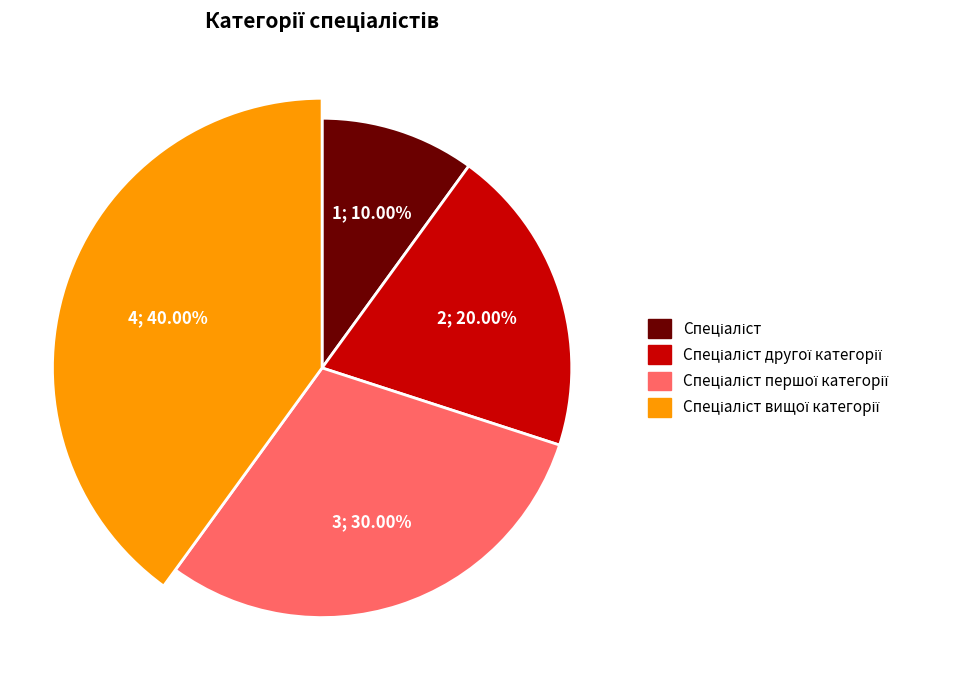

What is the change in value from Спеціаліст to Спеціаліст першої категорії?

+2